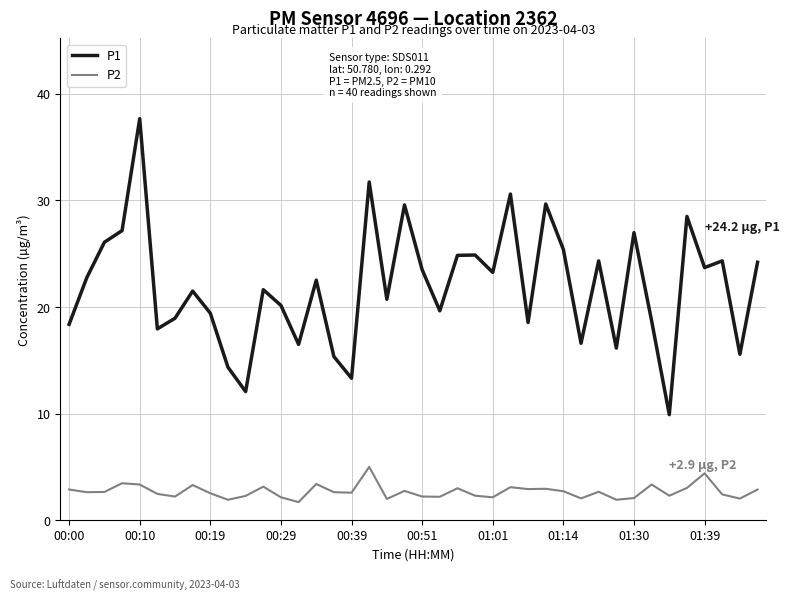

Rank the series by their average value, from highest to lowest.

P1, P2